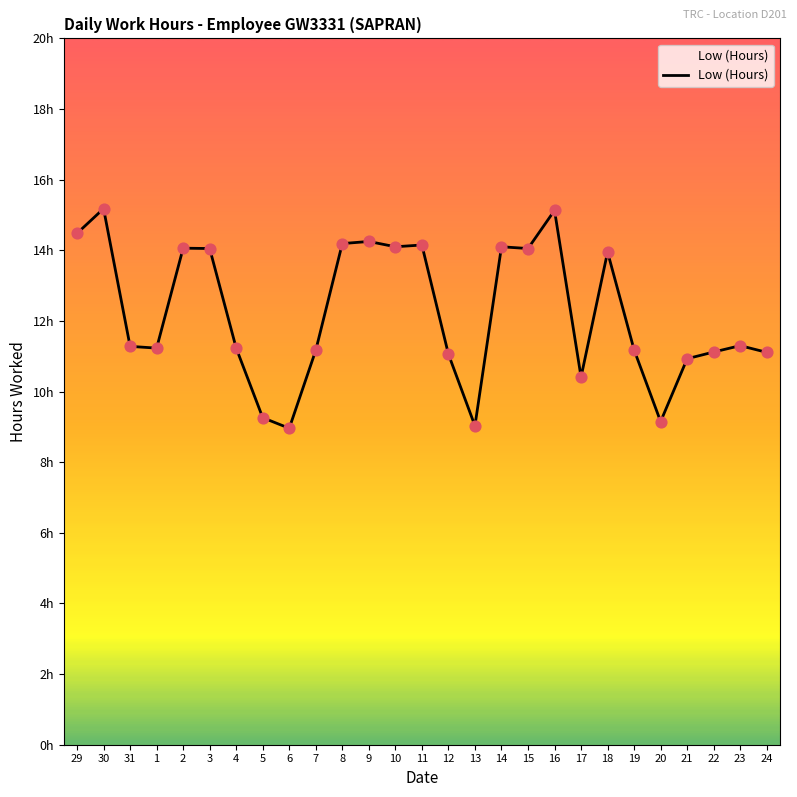

Approximately how many times larger is the value at 12 compared to 30?

0.7